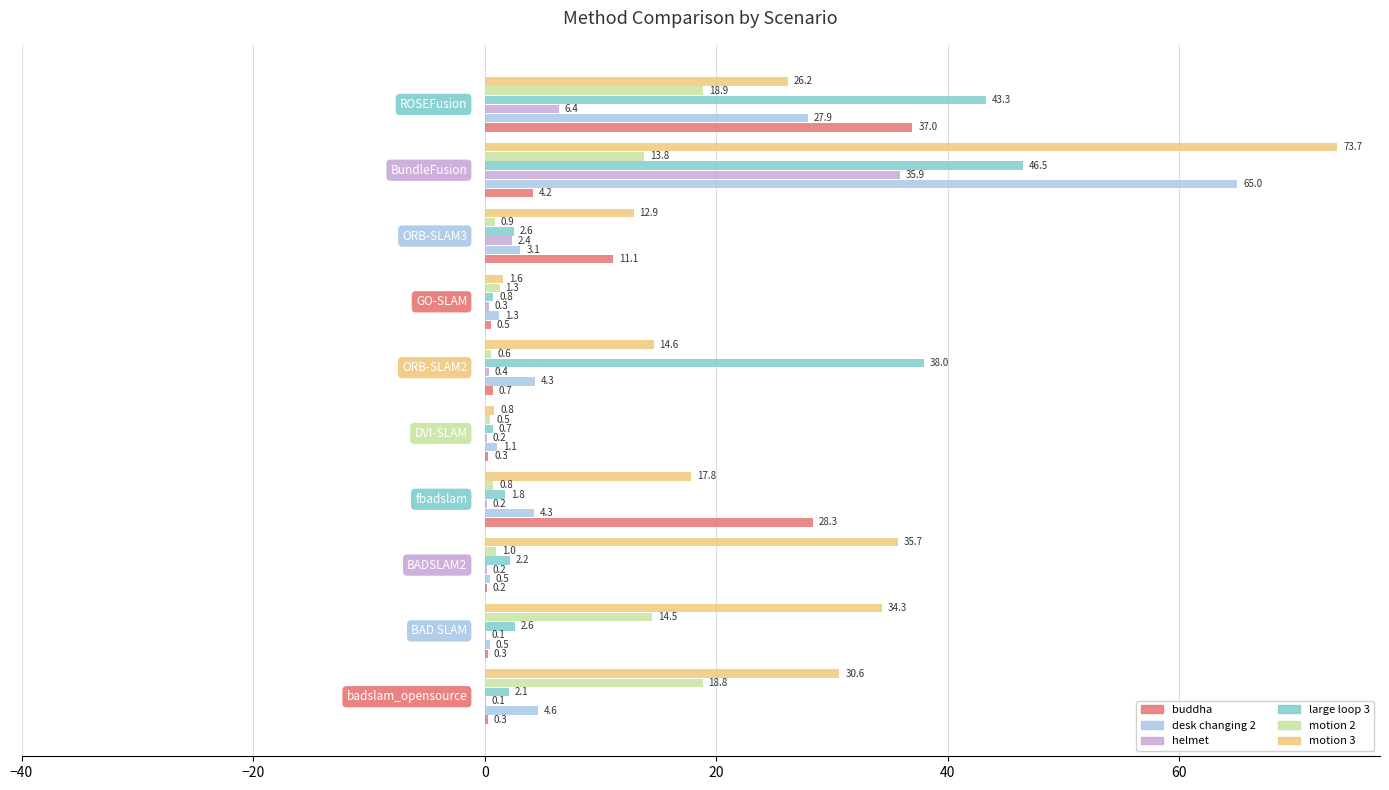

What is the highest value of the helmet series?

35.9